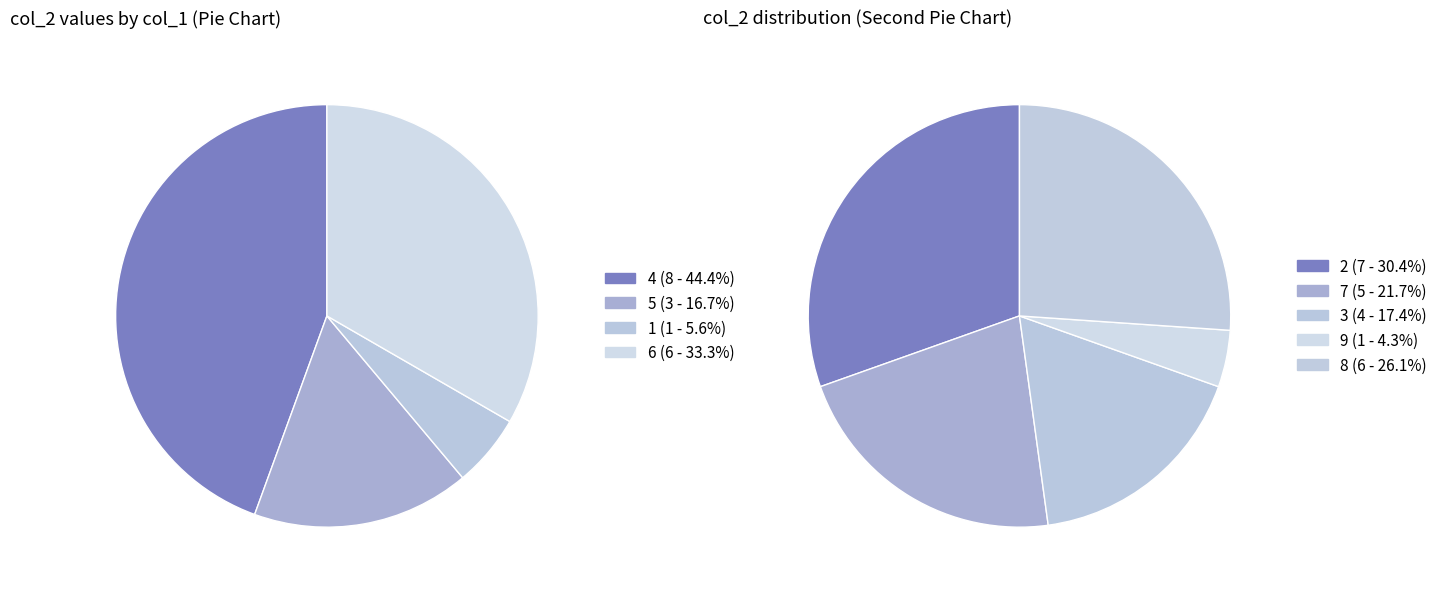

Which slice is the largest?

4